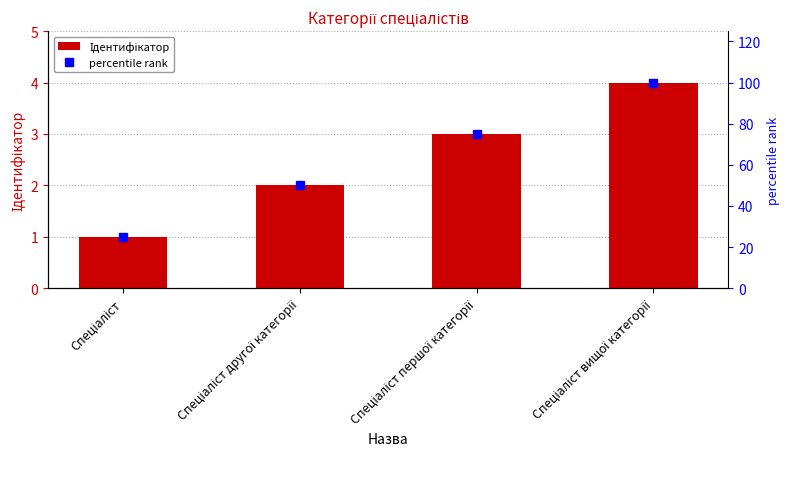

Reading left to right, extract all data points from this chart.

Ідентифікатор: 1	2	3	4
percentile rank: 25	50	75	100